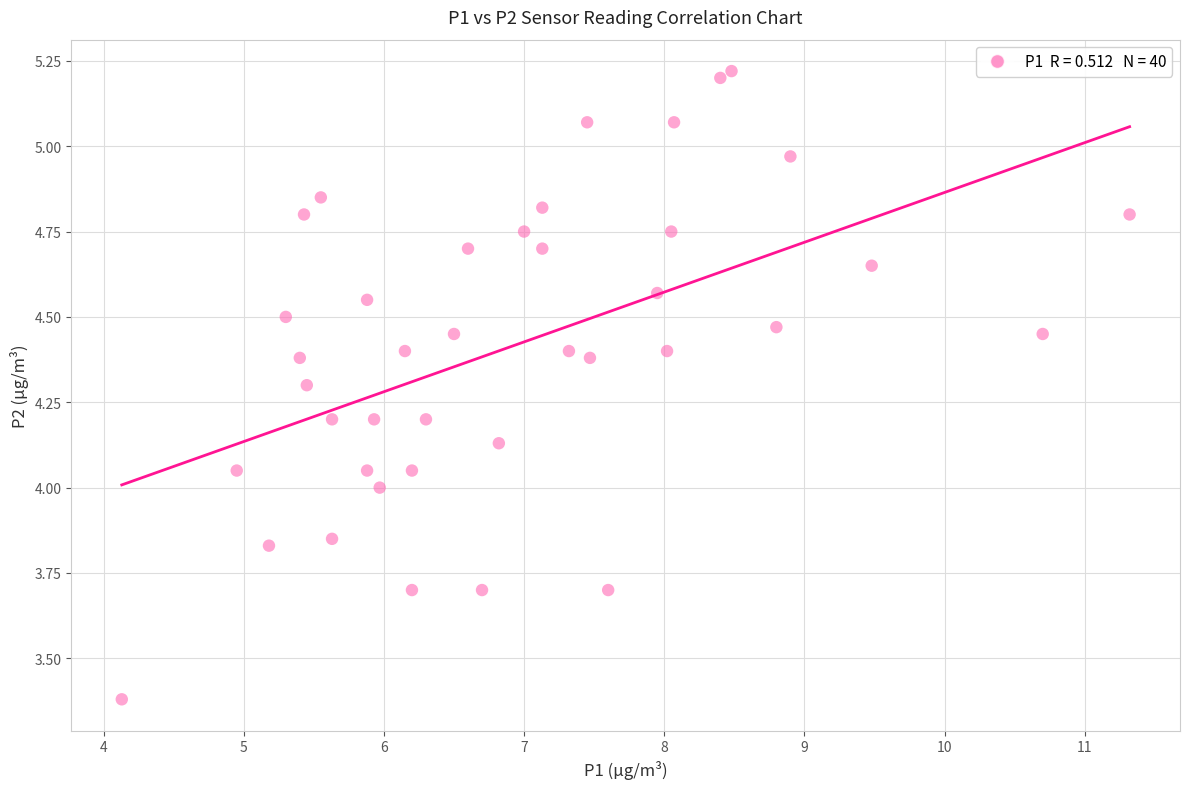

What is the range of Y values (max minus min)?

1.8